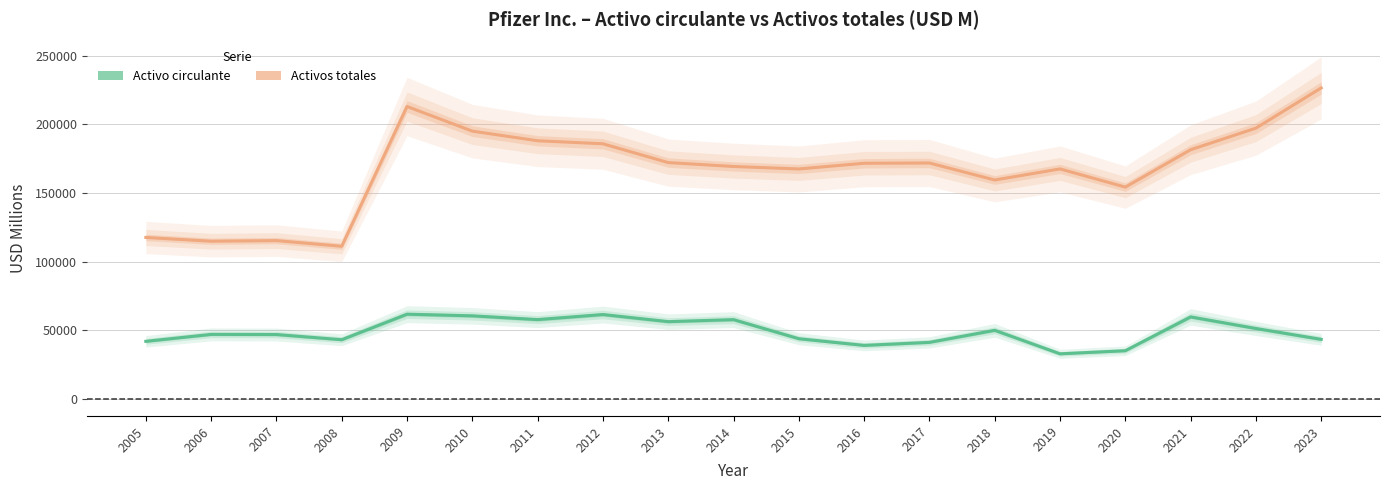

At 2006, list the series in order from smallest to largest.

Activo circulante, Activos totales